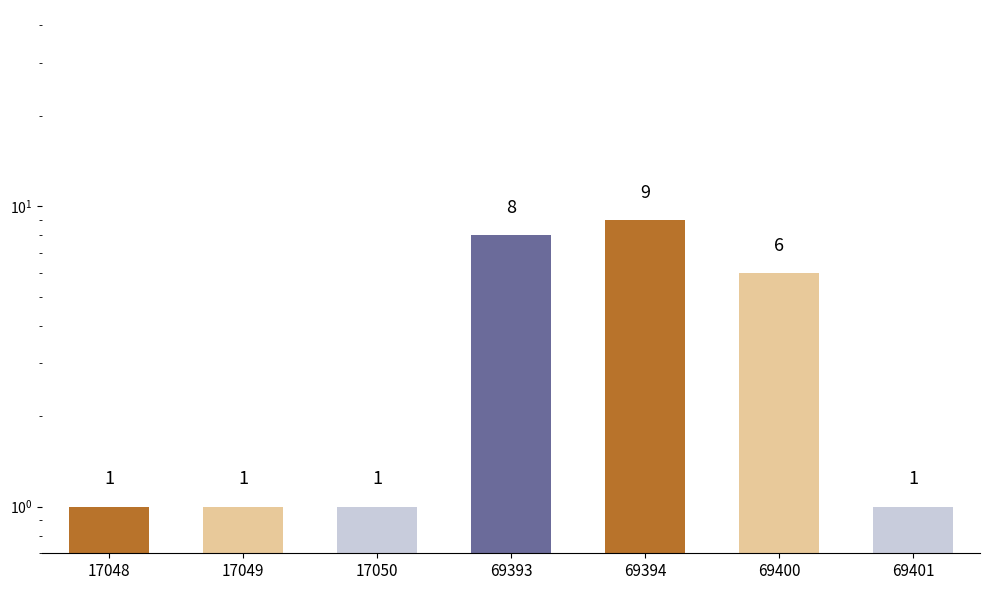

How many values exceed 1?

3